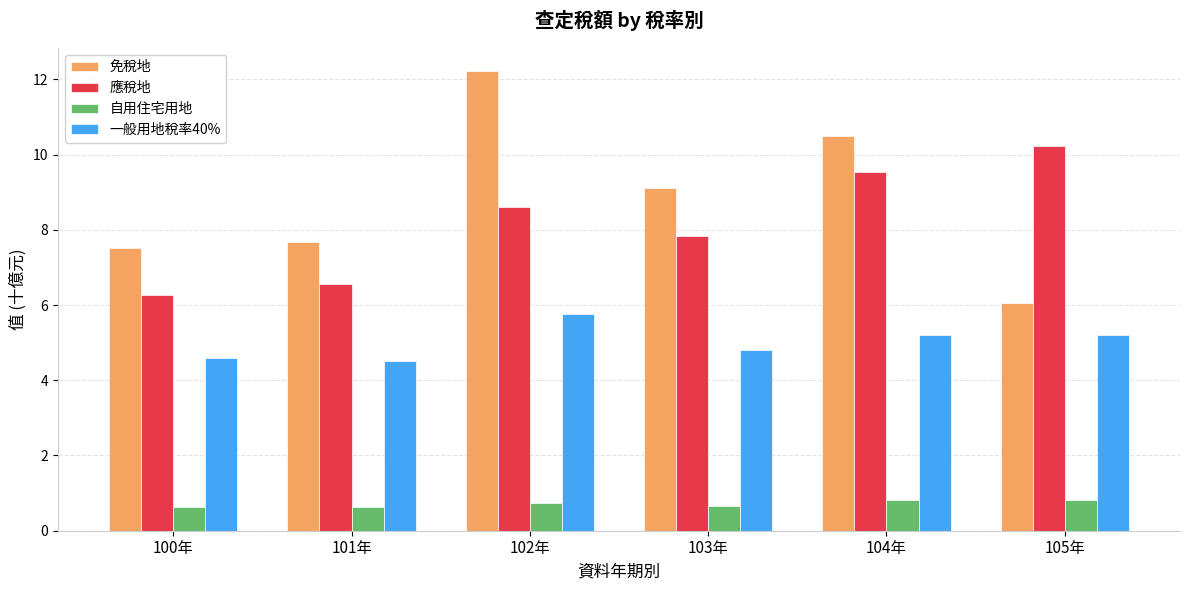

At which label does 應稅地 first exceed 8?

102年